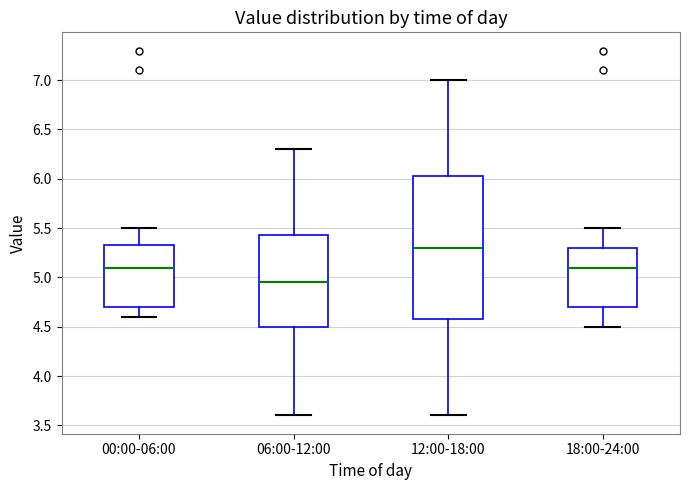

Where is the upper edge of the box for 12:00-18:00 on the y-axis? The values are not printed on the chart, so give them approximately, as read against the axis.

6.05